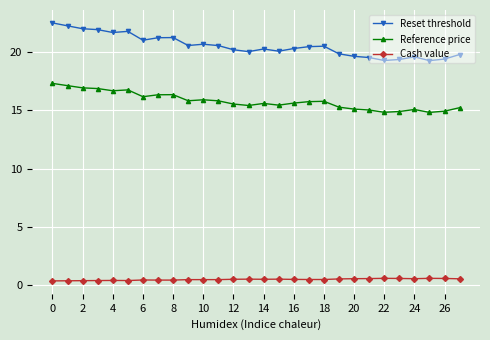

At how many categories does at least one series exceed 4?

28